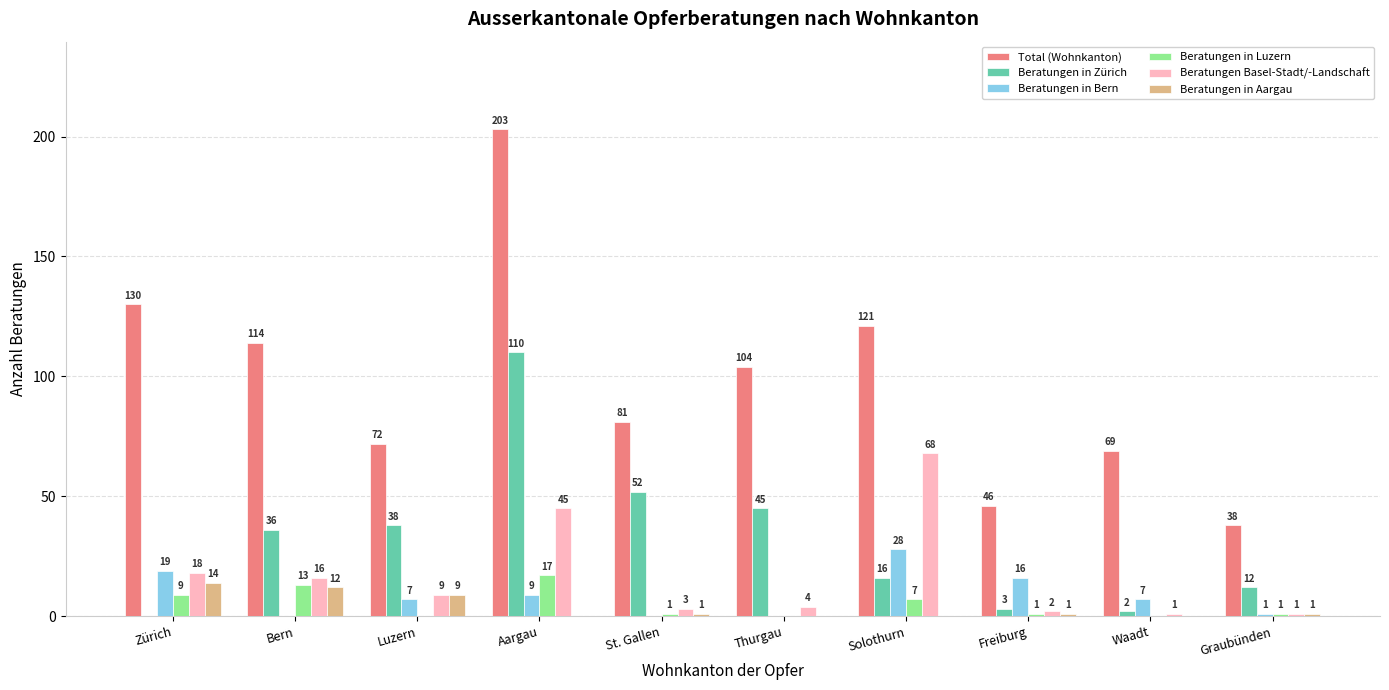

Are the bars grouped side by side (vs. stacked)?

Yes